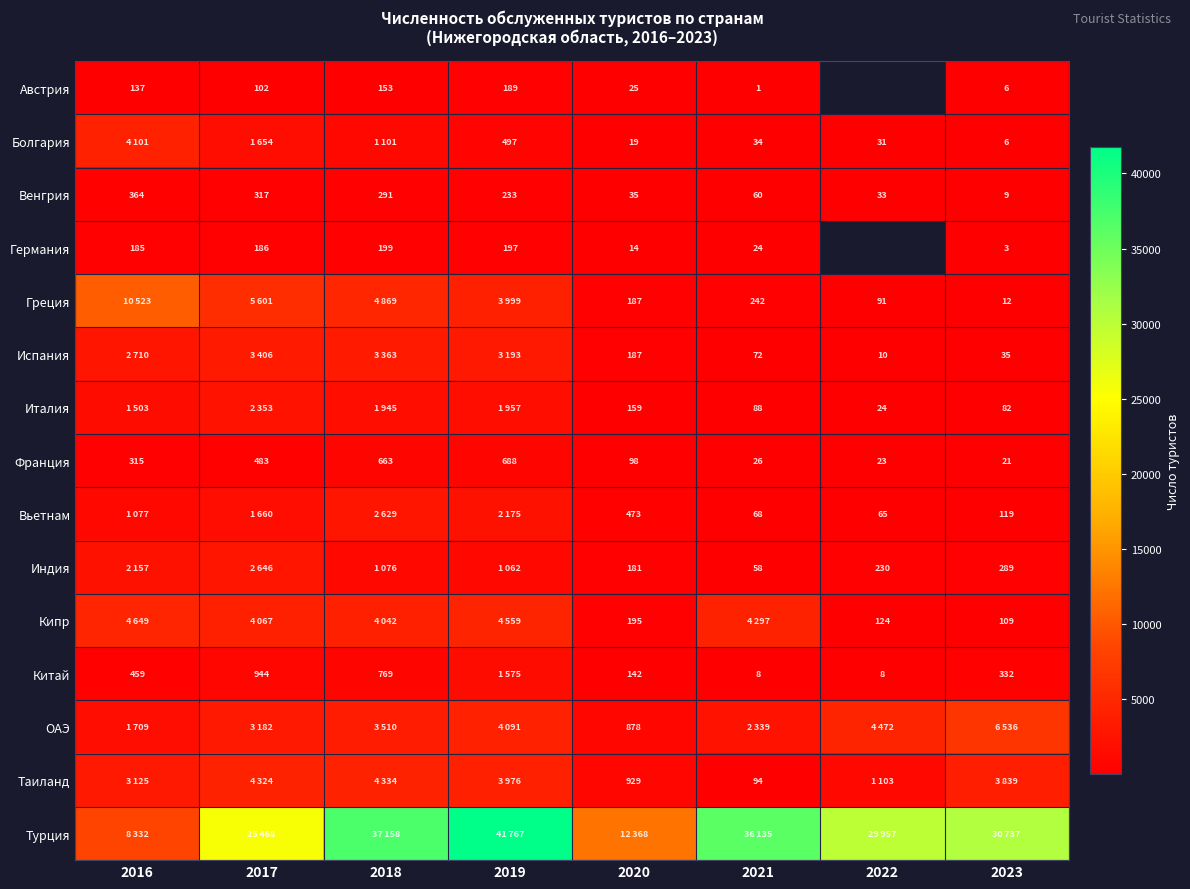

What is the smallest value displayed?

1.0